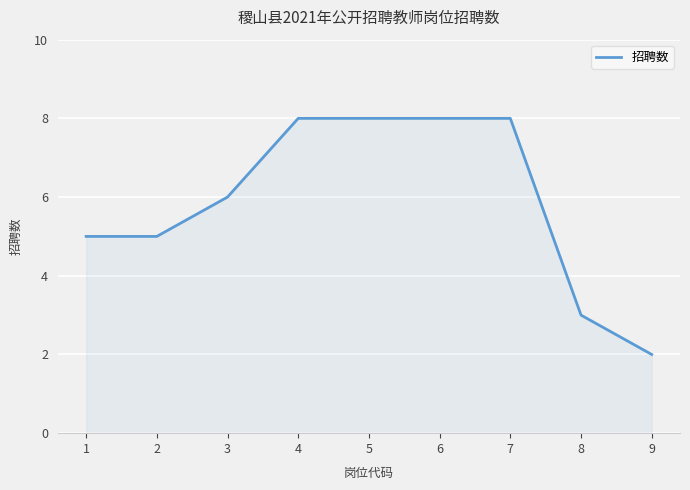

Which has a higher value, 1 or 4?

4